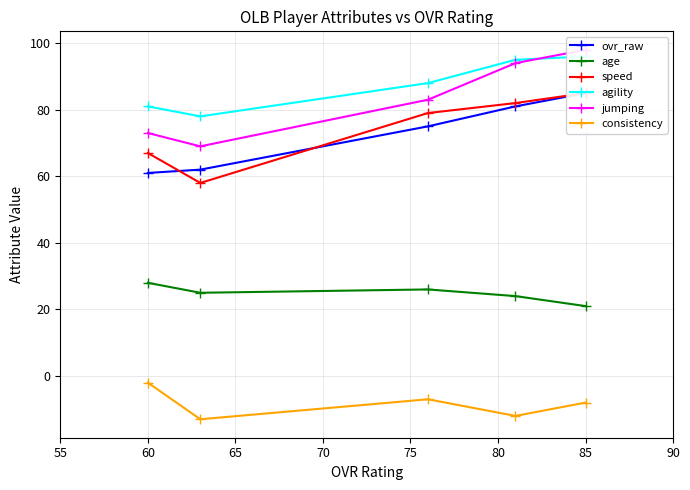

True or false: consistency and age cross at least once.

False